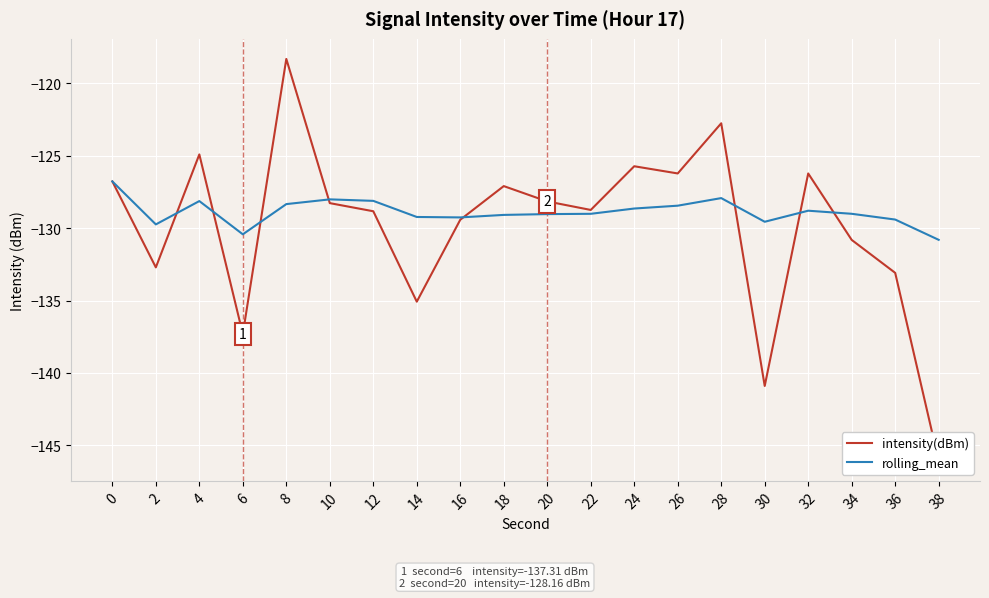

Which category has the lowest value across all series?

38